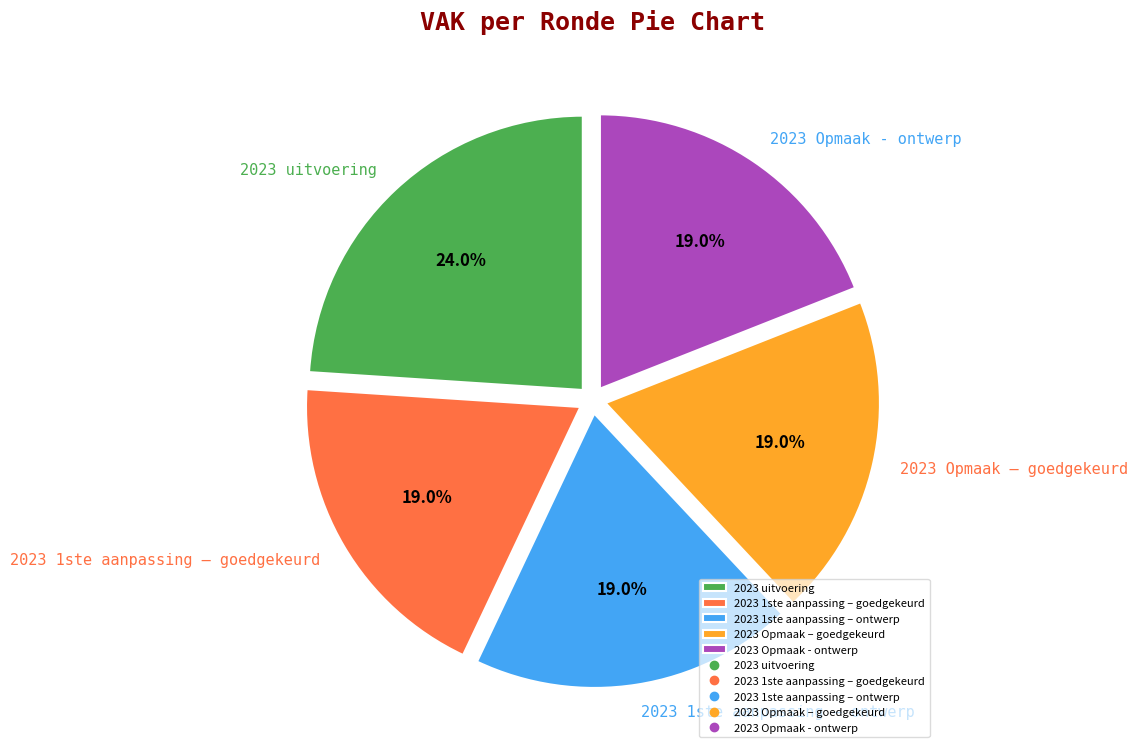

Does any single category account for the majority?

No